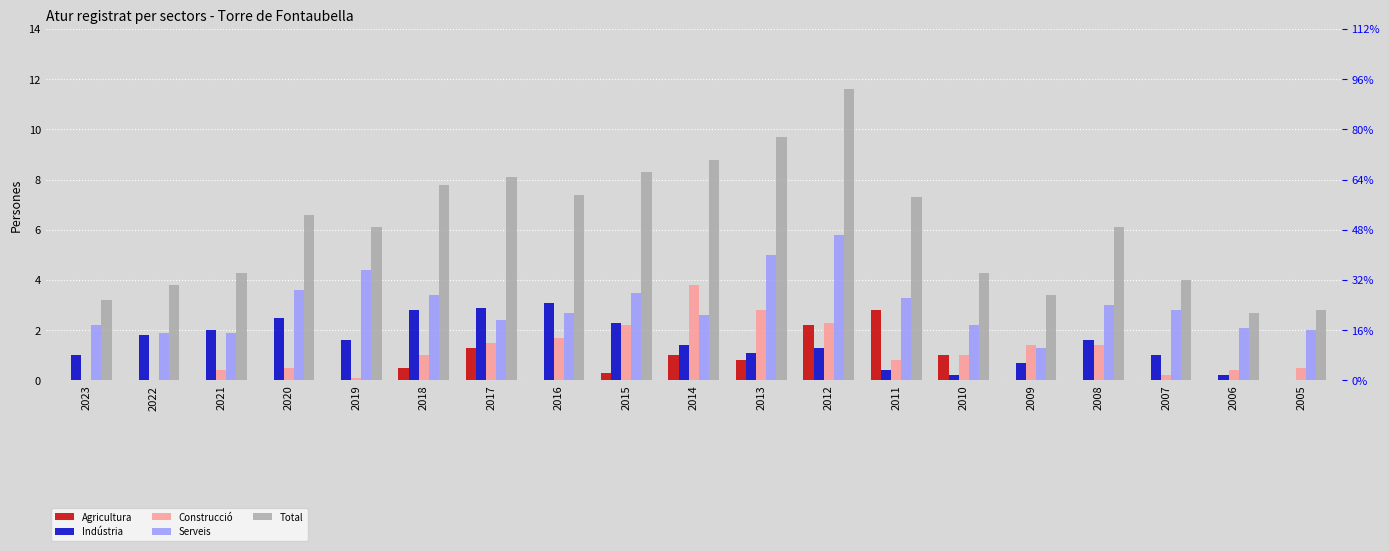

Which label corresponds to the smallest value in the chart?

2023